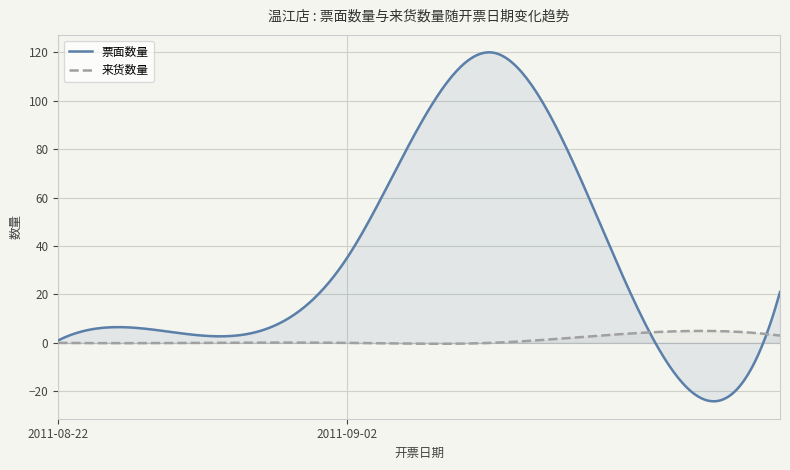

What is the value of the 票面数量 point at the 11th from the left?

1